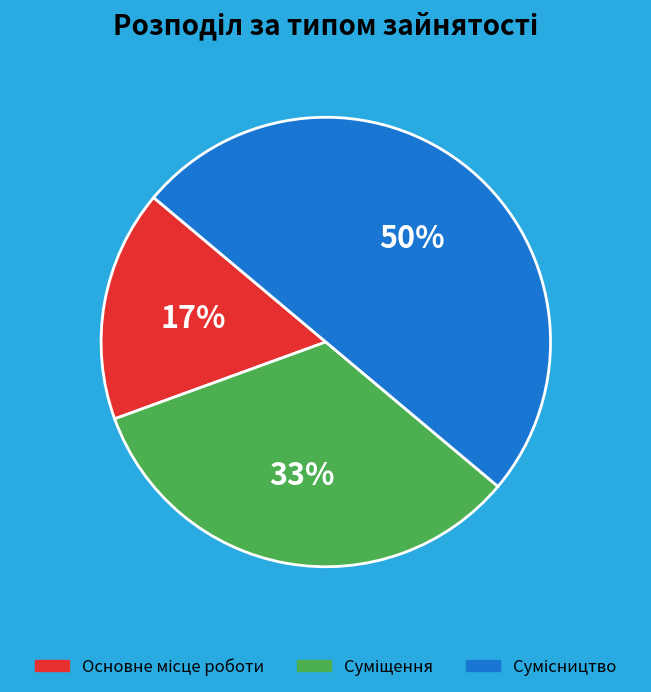

To the nearest percent, what is the average slice percentage?

33%